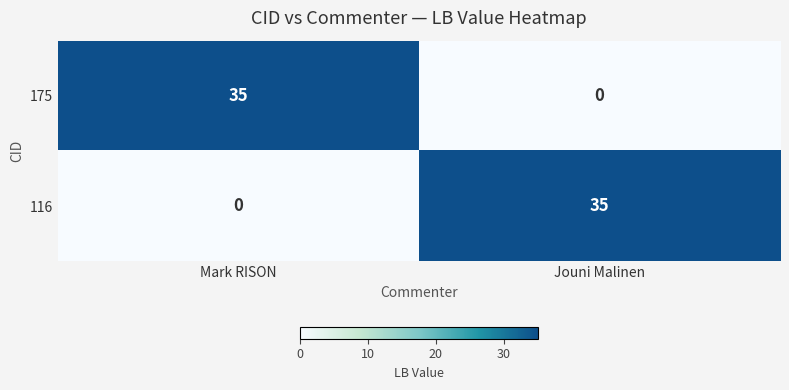

Rank the categories by 116 value from highest to lowest.

Jouni Malinen, Mark RISON